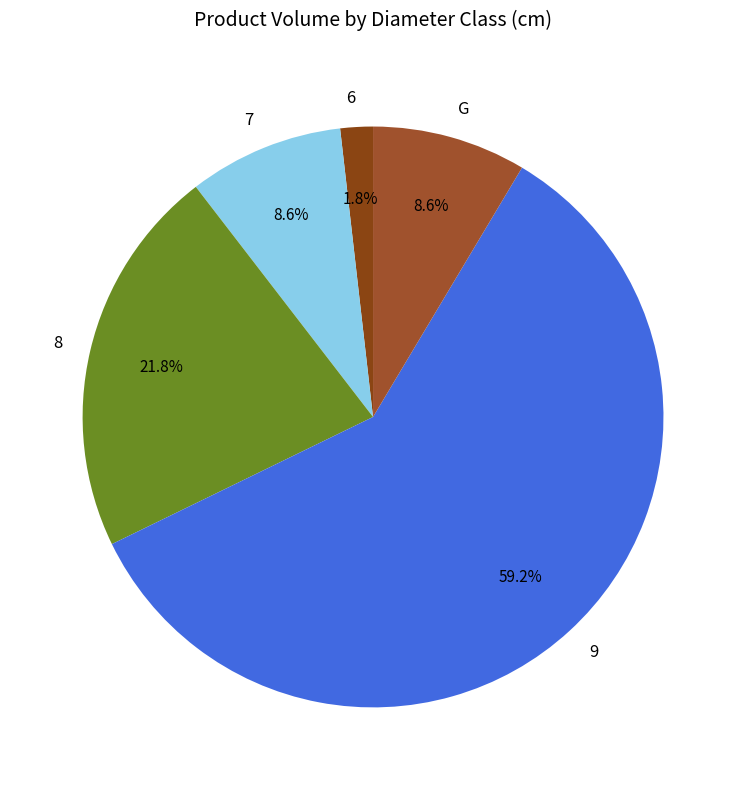

To the nearest percent, what percentage of the pie is 8?

22%